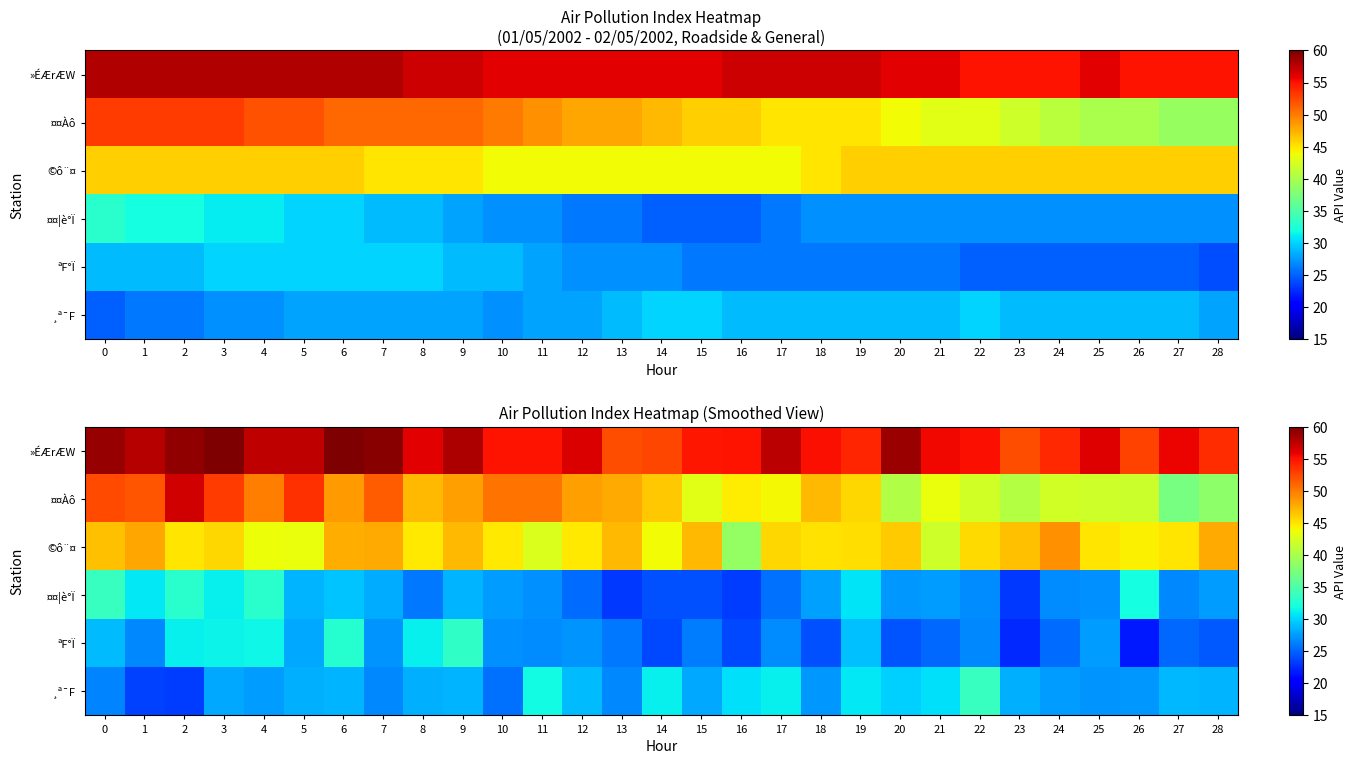

Rank the categories by »ÉÆrÆW value from highest to lowest.

3, 6, 7, 2, 0, 20, 9, 1, 17, 5, 4, 12, 25, 8, 27, 21, 18, 22, 10, 11, 16, 15, 19, 24, 28, 26, 14, 13, 23